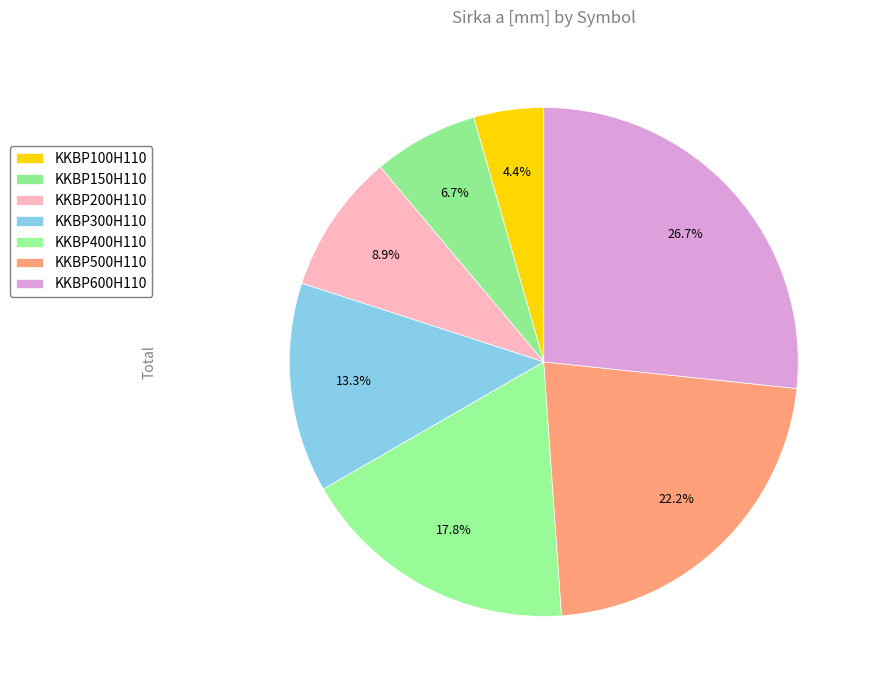

What is the change in value from KKBP400H110 to KKBP600H110?

+200